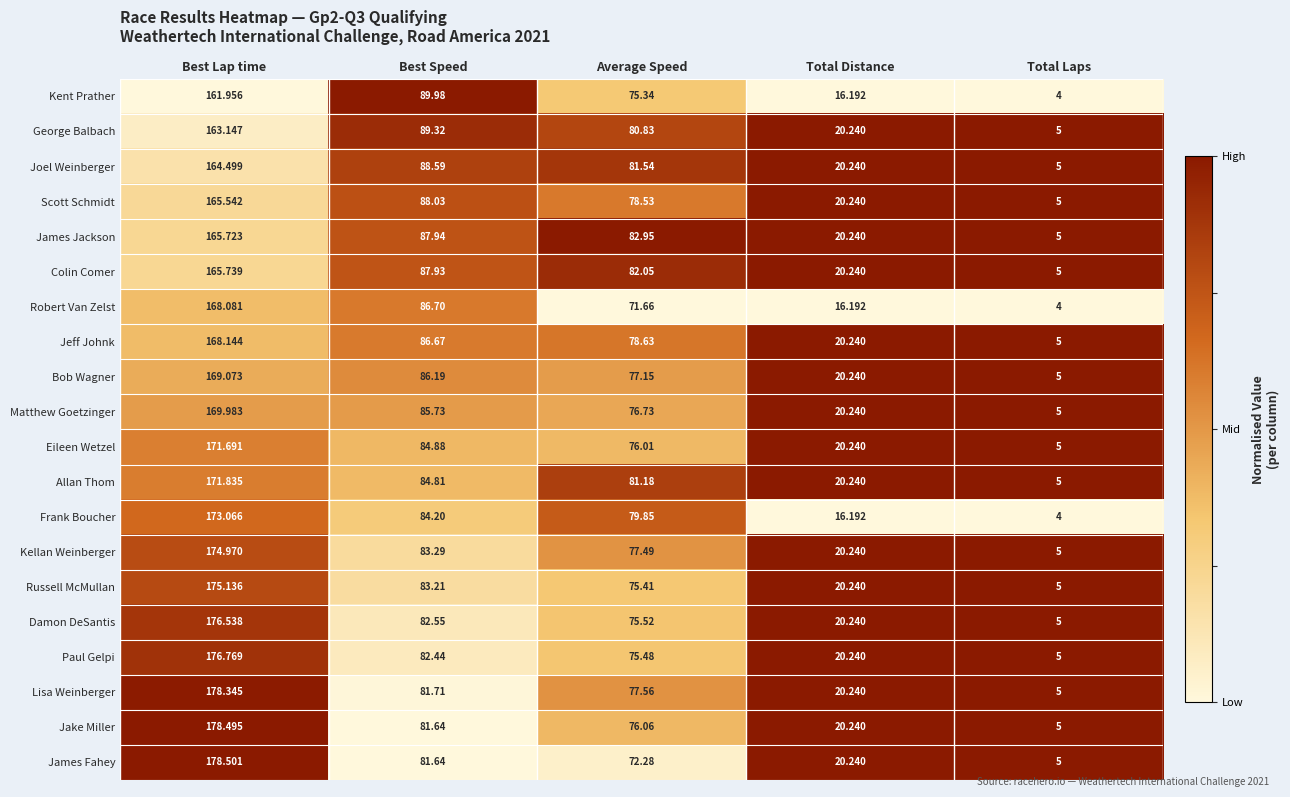

At which category does the chart reach its minimum across all series?

Total Laps